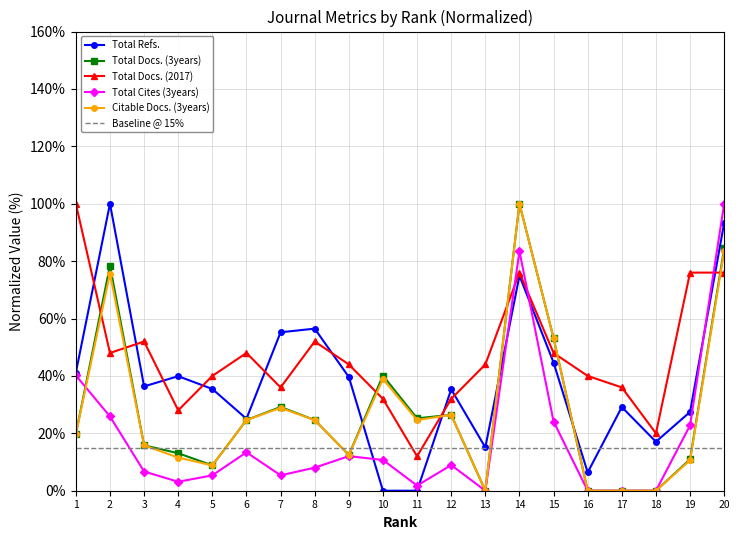

Rank the categories by Citable Docs. (3years) value from lowest to highest.

13, 16, 17, 18, 5, 19, 4, 9, 3, 1, 6, 8, 11, 12, 7, 10, 15, 2, 20, 14